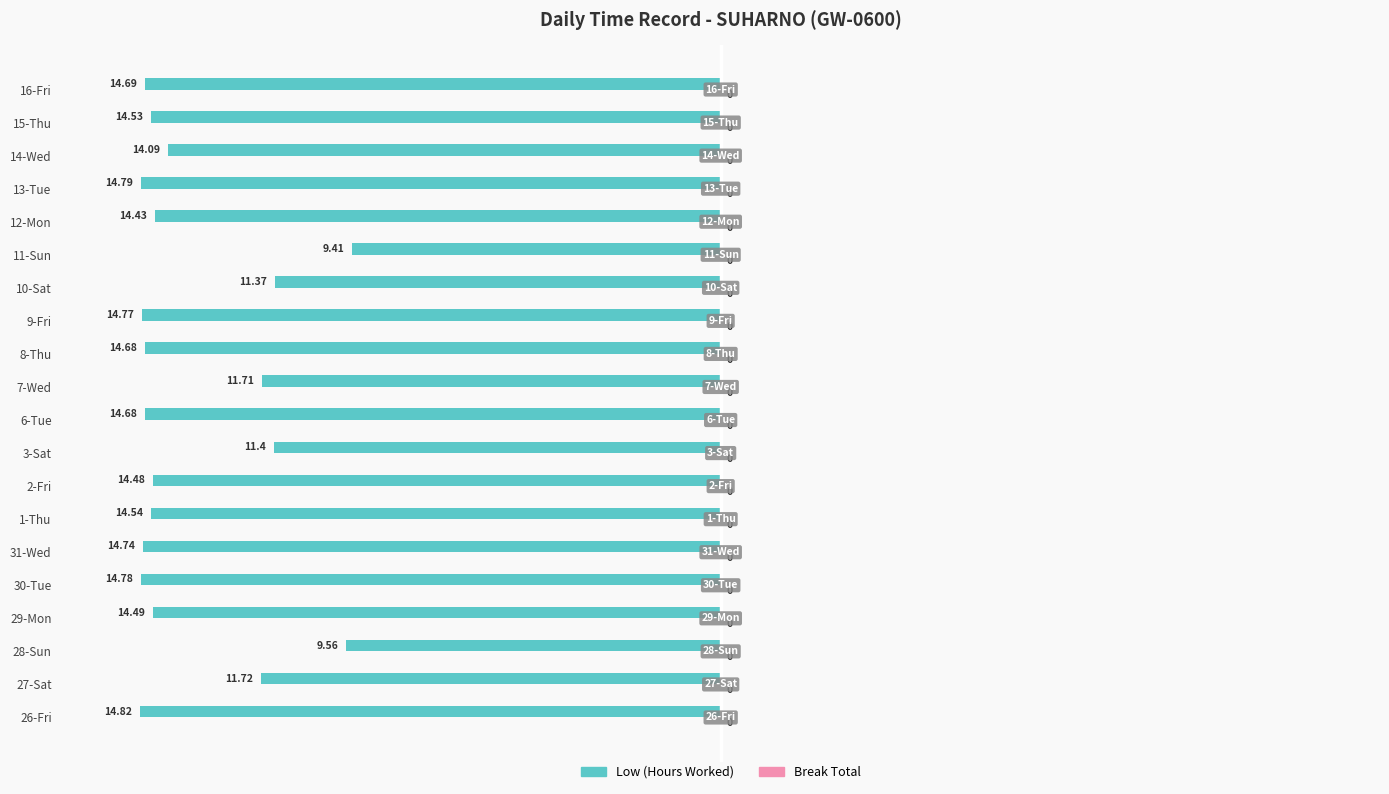

Between 1-Thu and 16-Fri, which series saw the biggest shift?

Low (Hours Worked)